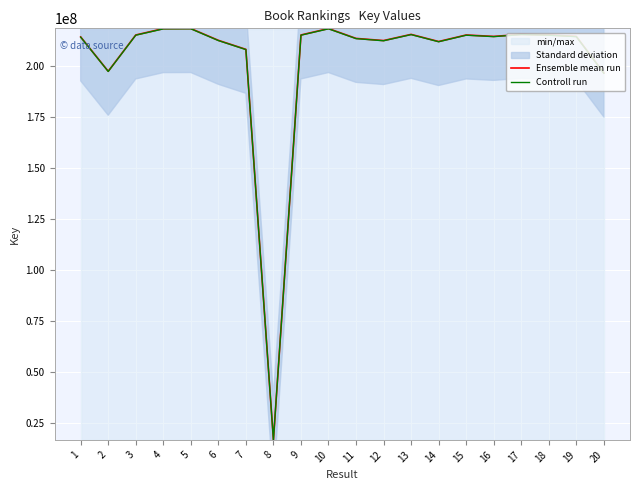

Which category has the lowest value across all series?

8